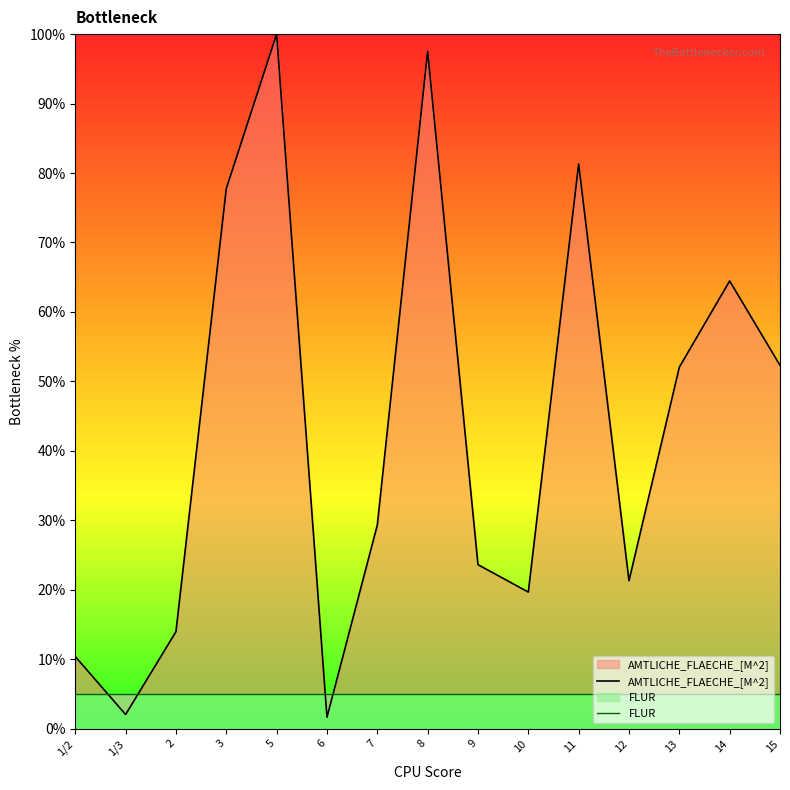

How many categories are shown in the chart?

15